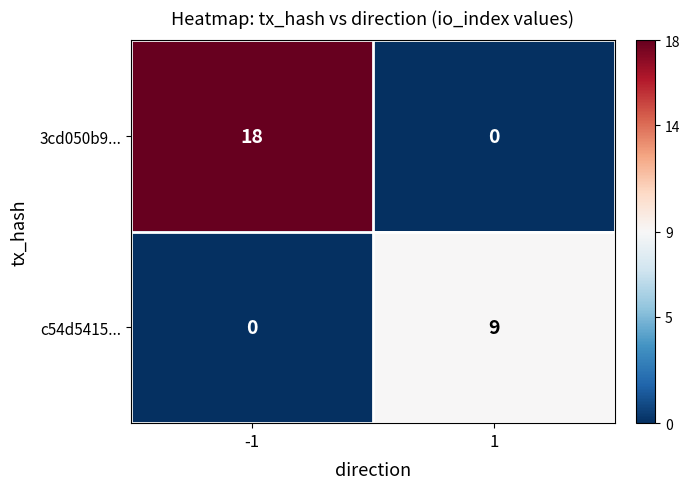

What is the greatest value displayed?

18